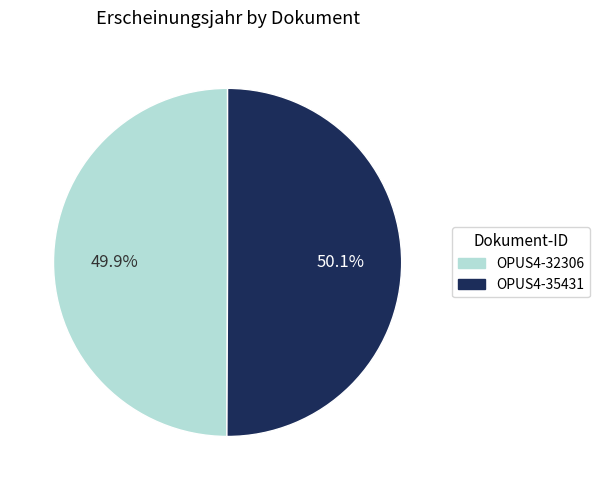

True or false: OPUS4-35431 accounts for 45% of the total.

False